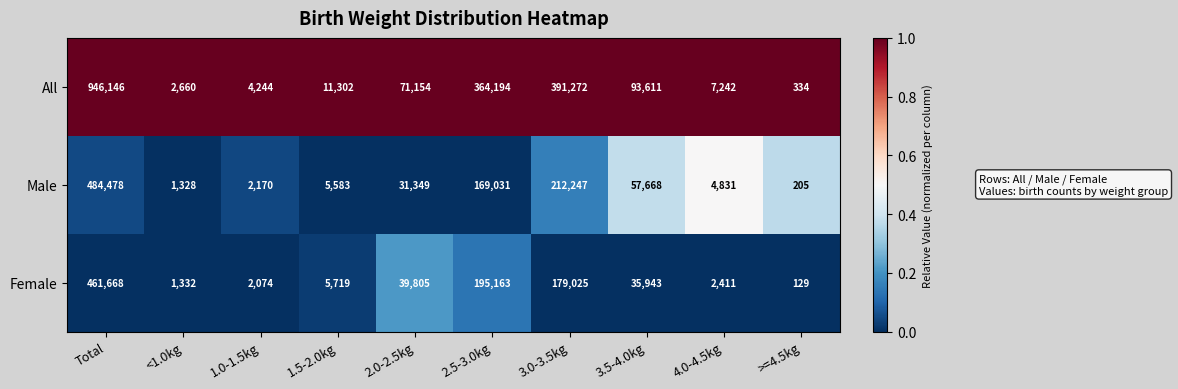

What is the total value across all series at 1.0-1.5kg?

8488